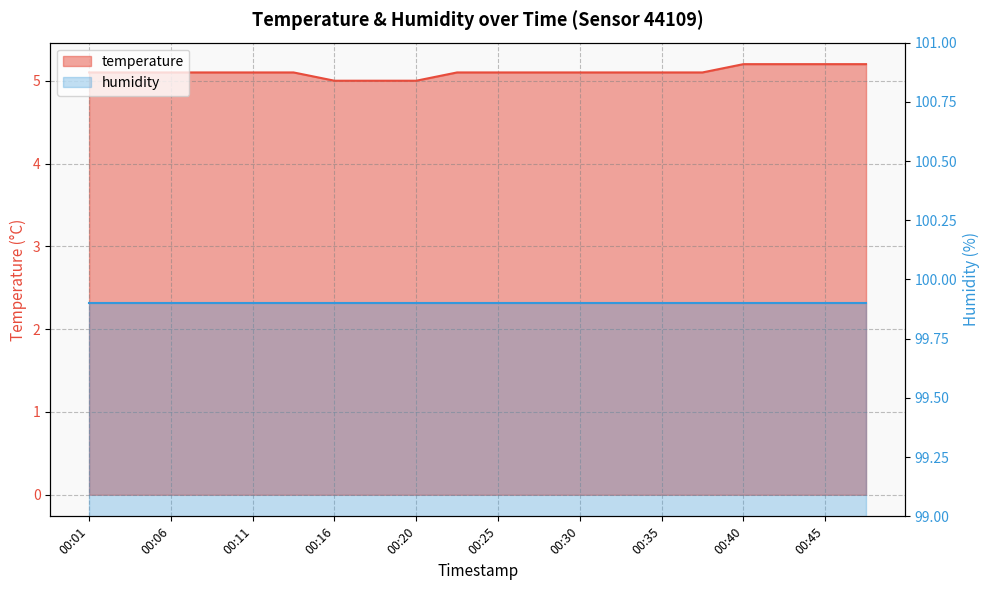

List the labels in order of value, smallest first.

00:16, 00:18, 00:20, 00:01, 00:03, 00:06, 00:08, 00:11, 00:13, 00:23, 00:25, 00:28, 00:30, 00:33, 00:35, 00:37, 00:40, 00:42, 00:45, 00:47